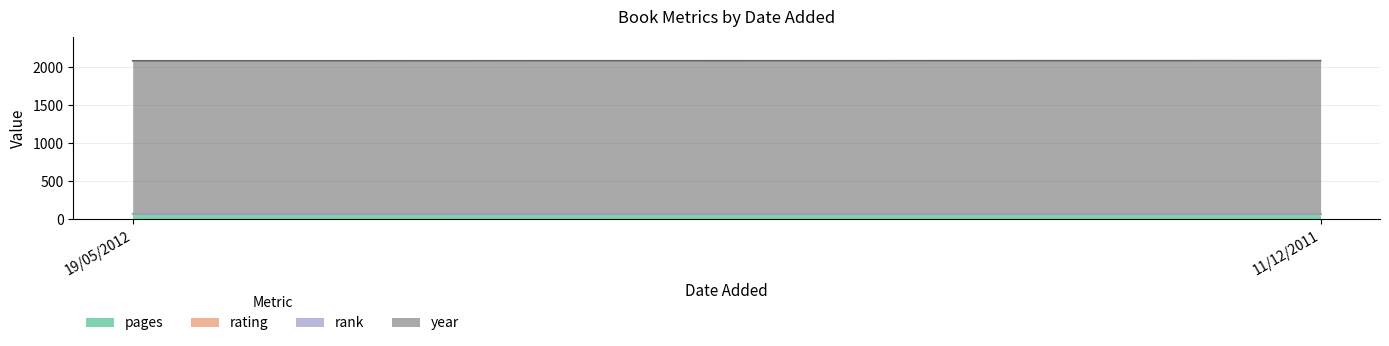

What is the maximum value for pages?

64